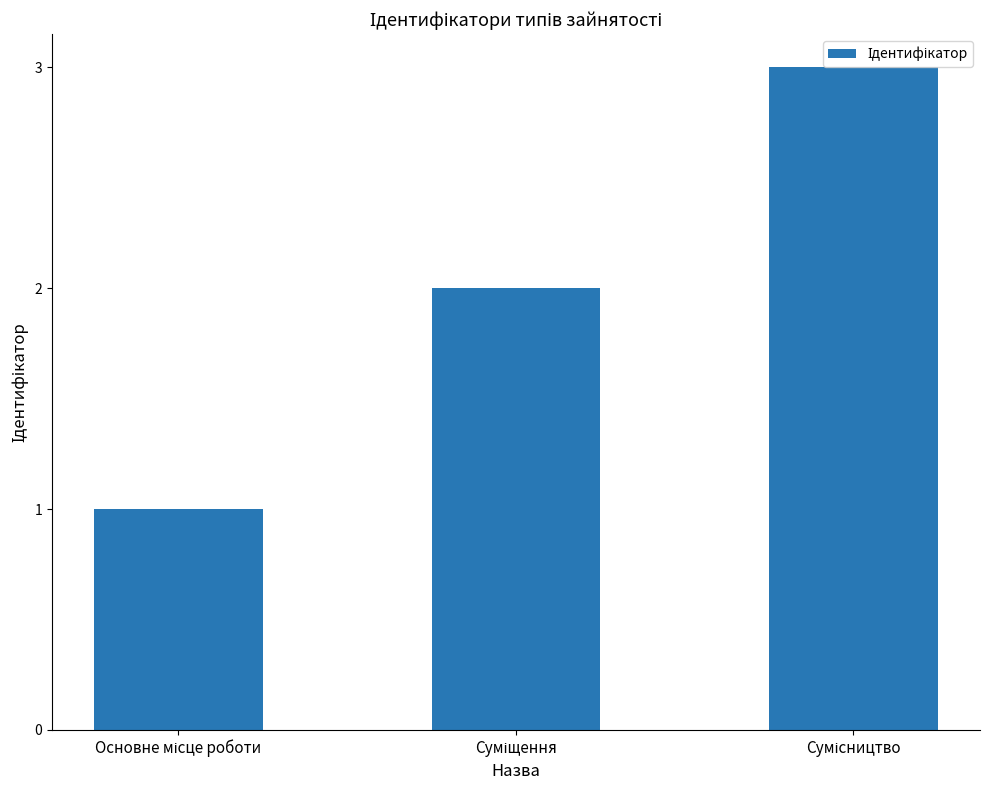

What is the greatest value displayed?

3